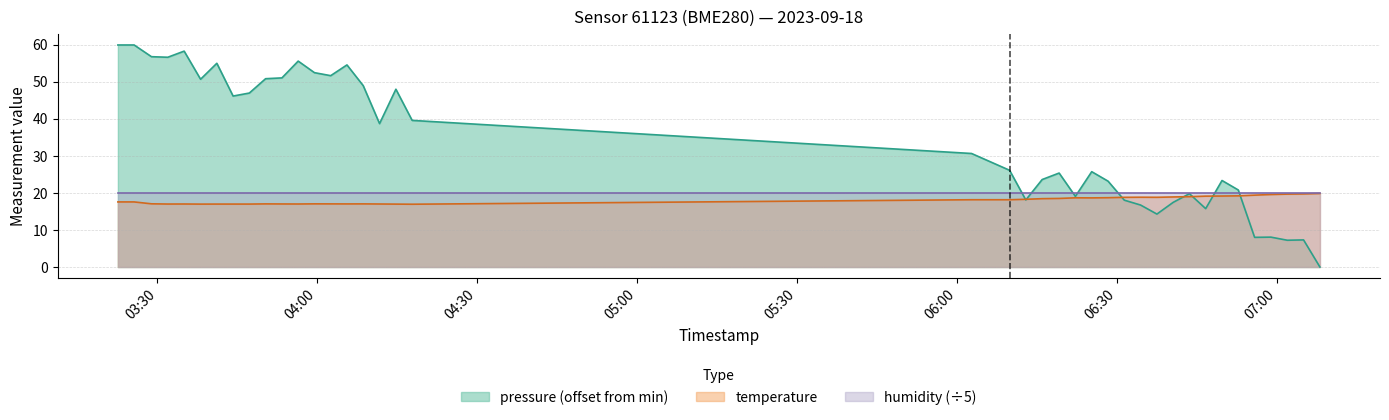

Is the value of pressure at 2023-09-18T06:19:12 greater than the value of temperature at 2023-09-18T06:49:46?

Yes